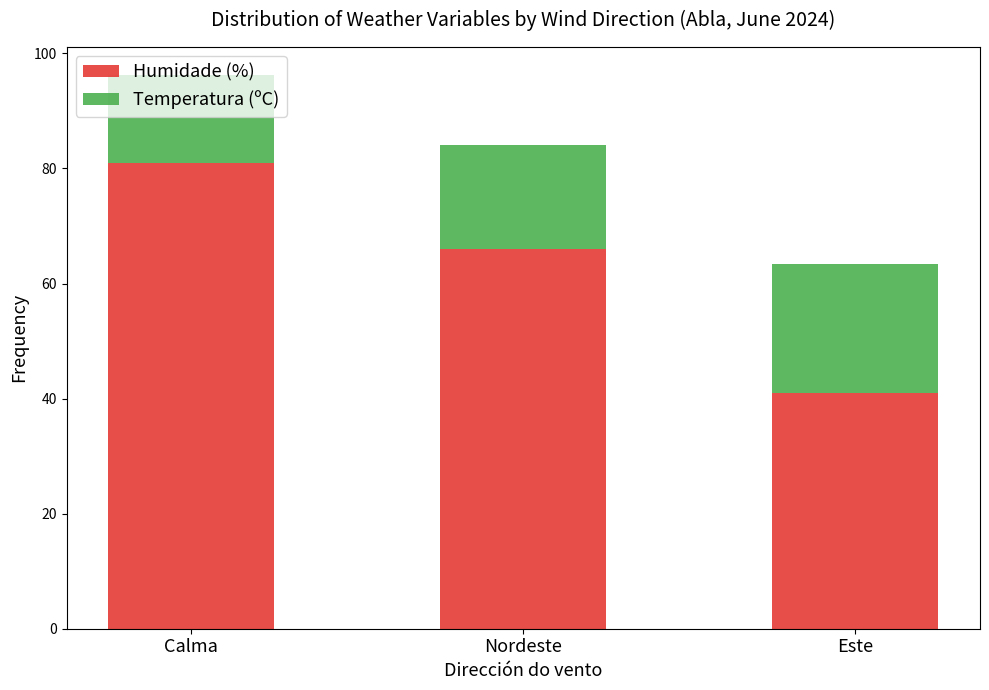

What are all the series names shown in the legend?

Humidade (%), Temperatura (ºC)